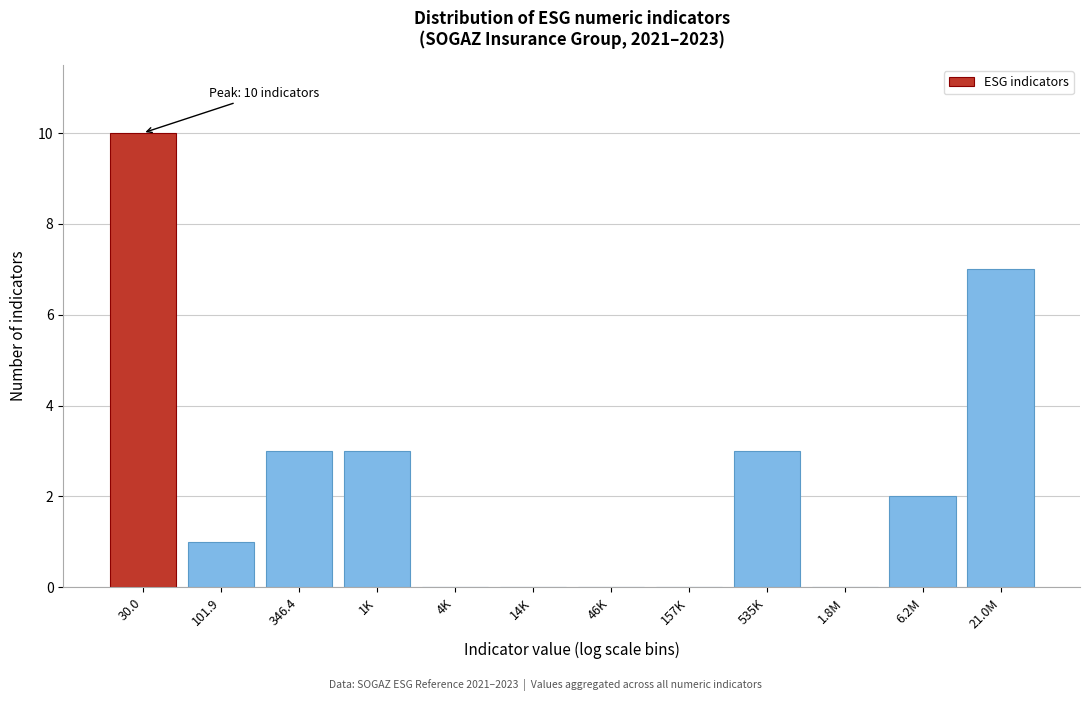

Reading left to right, transcribe all the data shown in this chart.

30.0=10	101.9=1	346.4=3	1K=3	4K=0	14K=0	46K=0	157K=0	535K=3	1.8M=0	6.2M=2	21.0M=7